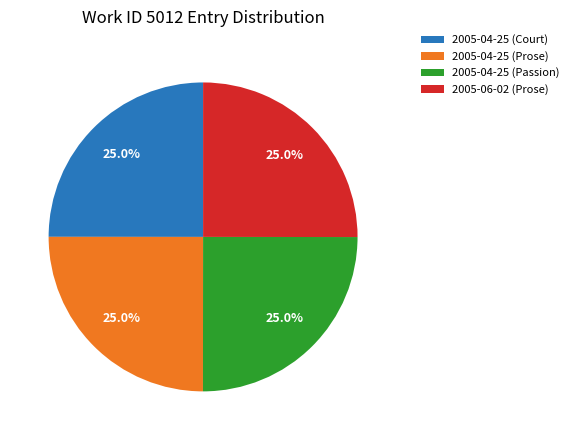

Is there any slice that represents more than half of the pie?

No